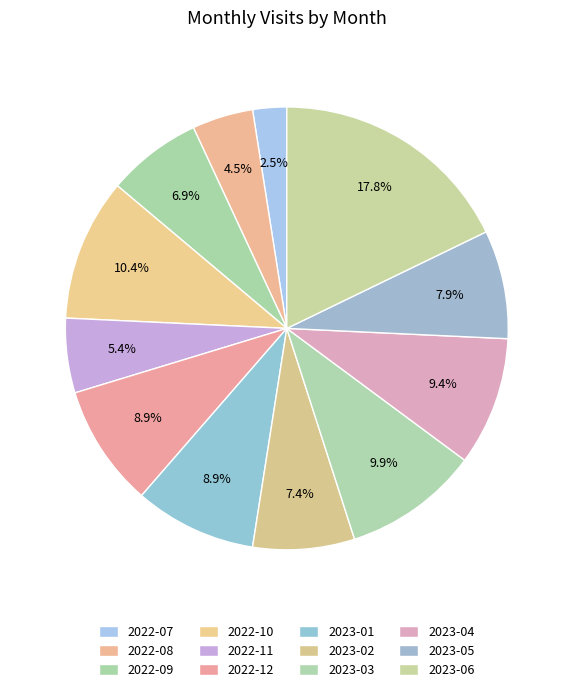

Which category has the biggest portion of the pie?

2023-06